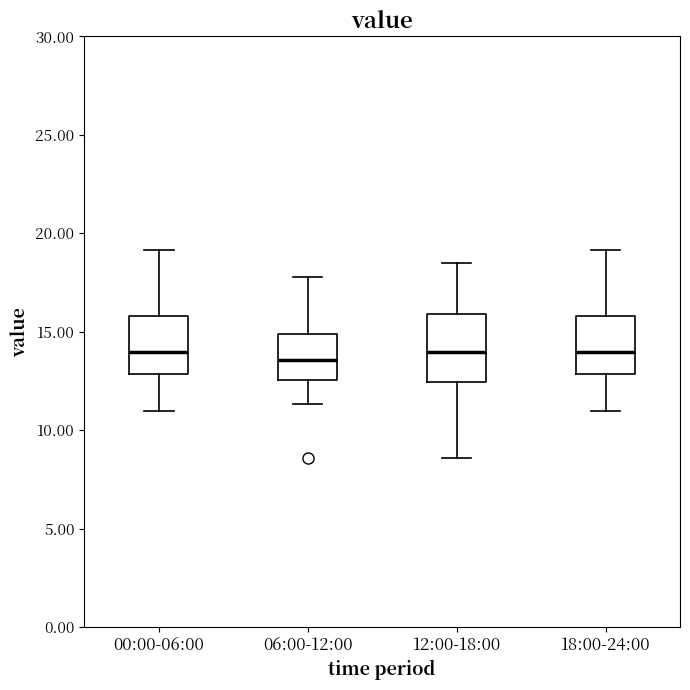

Reading left to right, read every box against the y-axis: the position of its median line, the range the box covers, and the ends of its whiskers. The values are not printed on the chart, so give them approximately, as read against the axis.

00:00-06:00: median 14.0, box 13.0 to 16.0, whiskers 11.0 to 19.0
06:00-12:00: median 13.5, box 12.5 to 15.0, whiskers 11.5 to 18.0
12:00-18:00: median 14.0, box 12.5 to 16.0, whiskers 8.5 to 18.5
18:00-24:00: median 14.0, box 13.0 to 16.0, whiskers 11.0 to 19.0